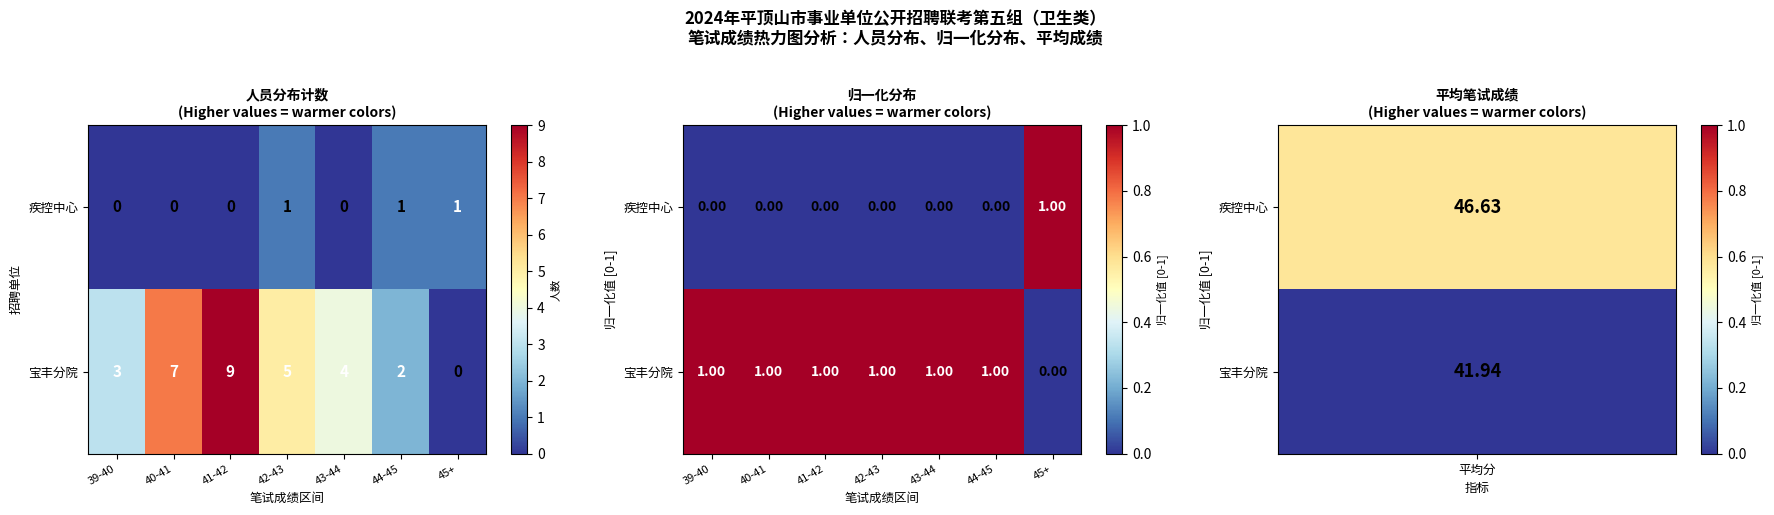

The 宝丰分院 series shows 1 at 40-41. True or false?

True